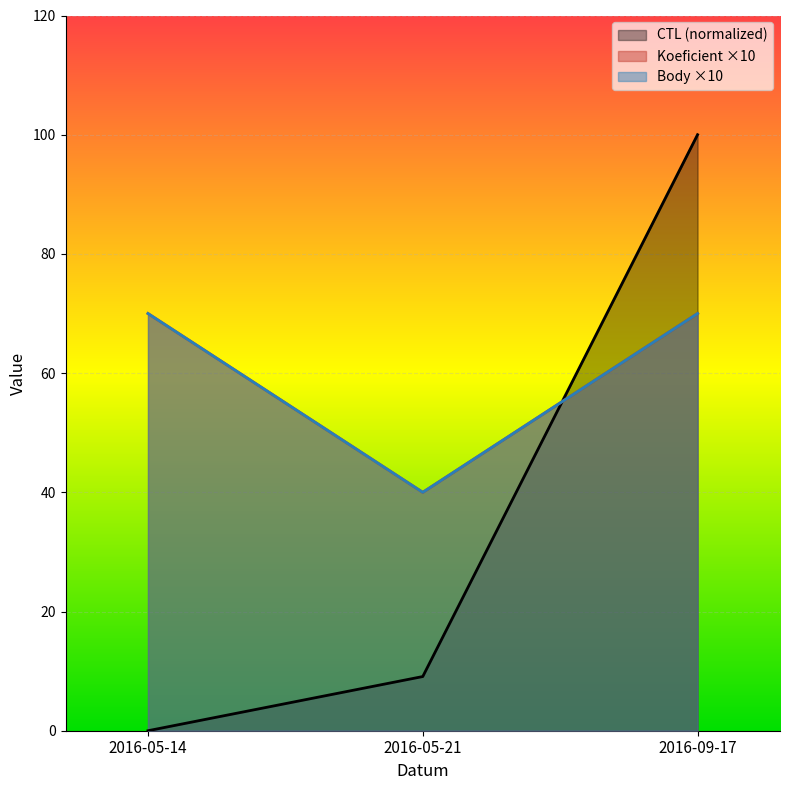

What are all the series names shown in the legend?

CTL, Koeficient, Body